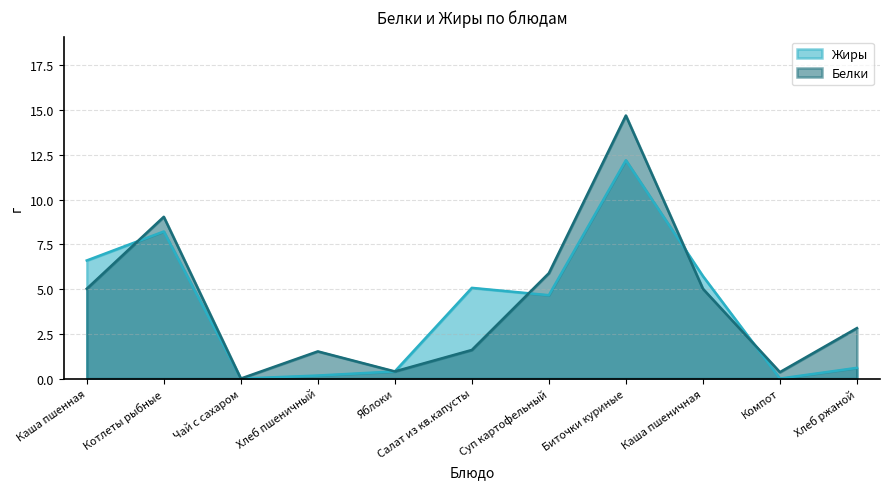

Which series changed the most between Хлеб пшеничный and Хлеб ржаной?

Белки